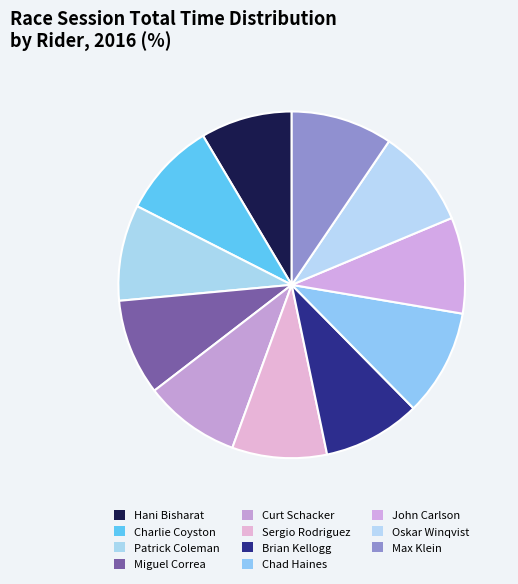

Which slice is the largest?

Chad Haines